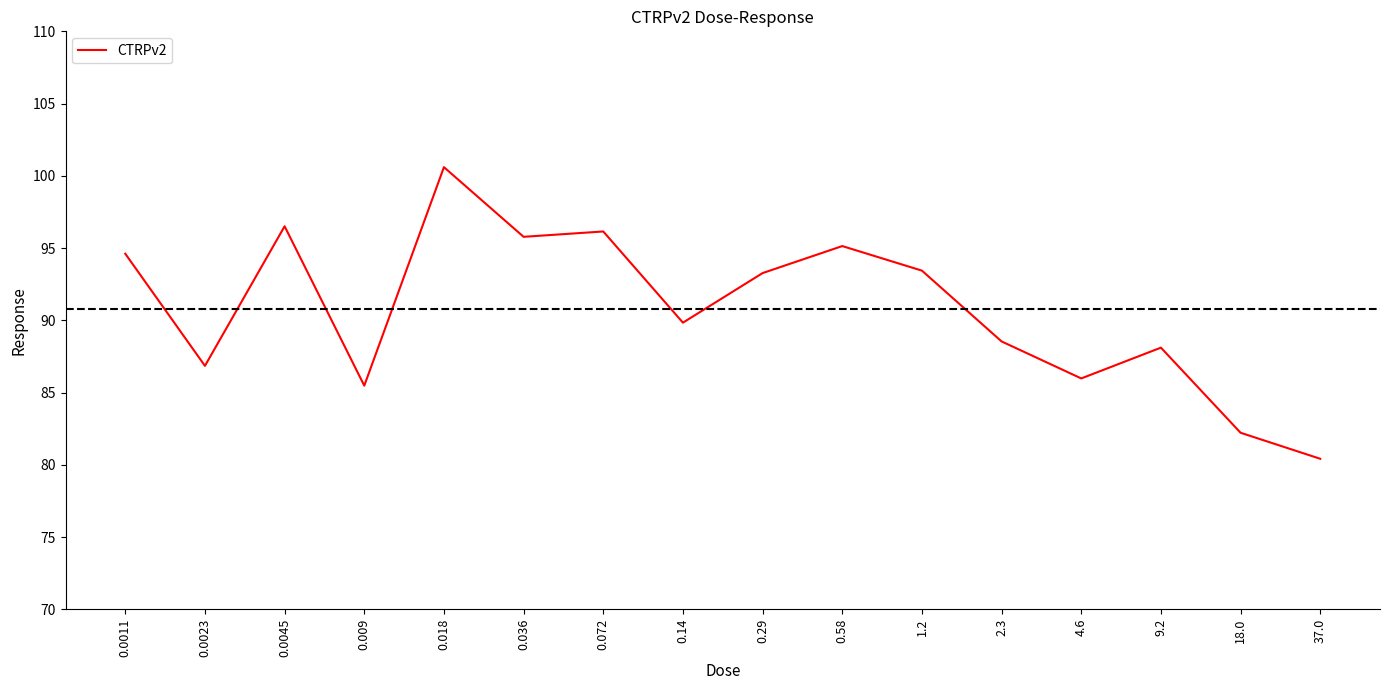

What is the difference between the maximum and minimum values?

20.2